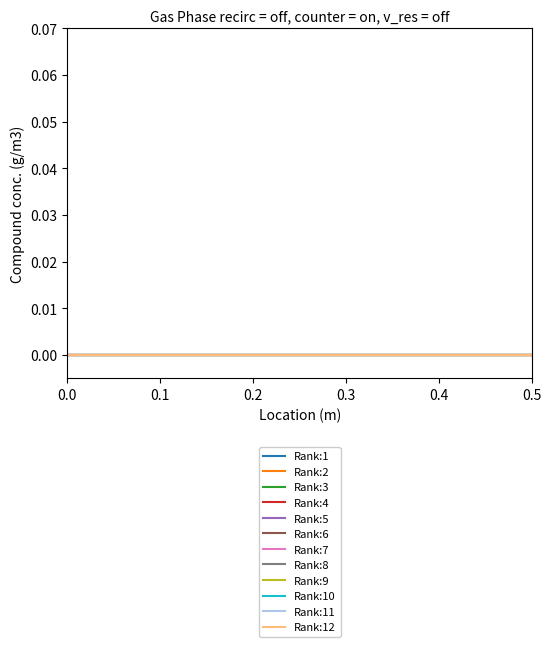

Reading left to right, extract all data points from this chart.

0=1	0=2	0=3	0=4	0=5	0=6	0=7	0=8	0=9	0=10	0=11	0=12